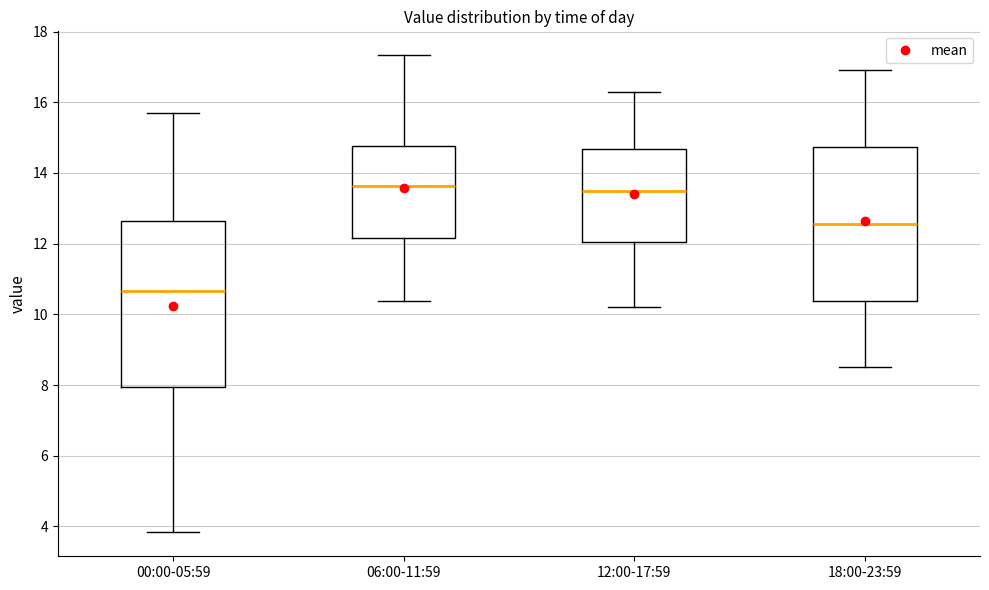

Reading left to right, transcribe this box plot: for each box, give where its median line is, the range the box spans, and where its two whiskers end, as read against the y-axis. The values are not printed on the chart, so give them approximately, as read against the axis.

00:00-05:59: median 10.6, box 8.0 to 12.6, whiskers 3.8 to 15.8
06:00-11:59: median 13.6, box 12.2 to 14.8, whiskers 10.4 to 17.4
12:00-17:59: median 13.6, box 12.0 to 14.6, whiskers 10.2 to 16.4
18:00-23:59: median 12.6, box 10.4 to 14.8, whiskers 8.6 to 17.0